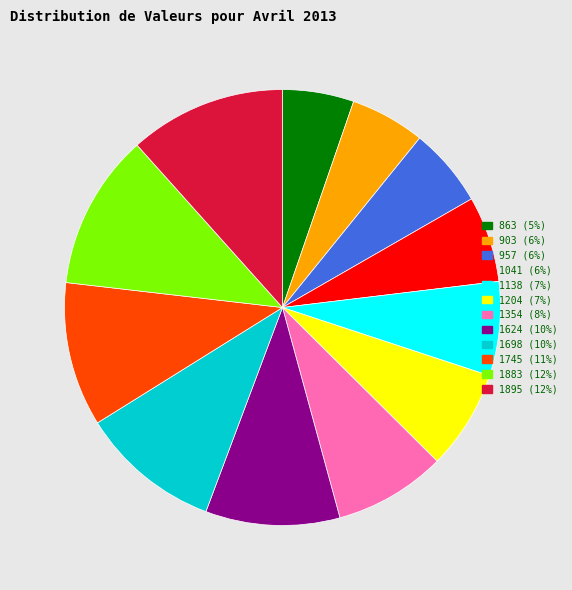

Does 1354 represent more than half of the total?

No